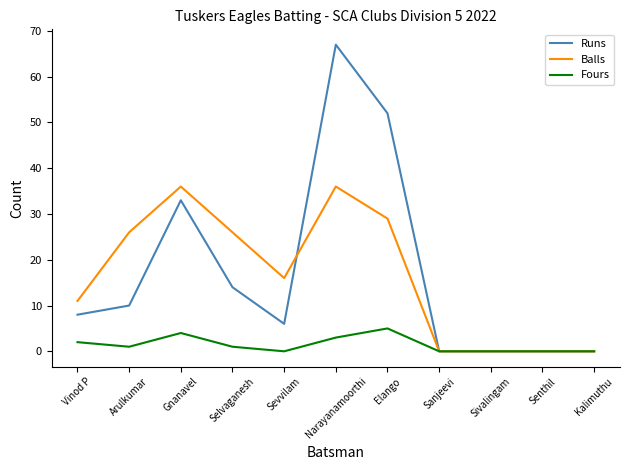

Does the chart display data point markers on the line(s)?

No